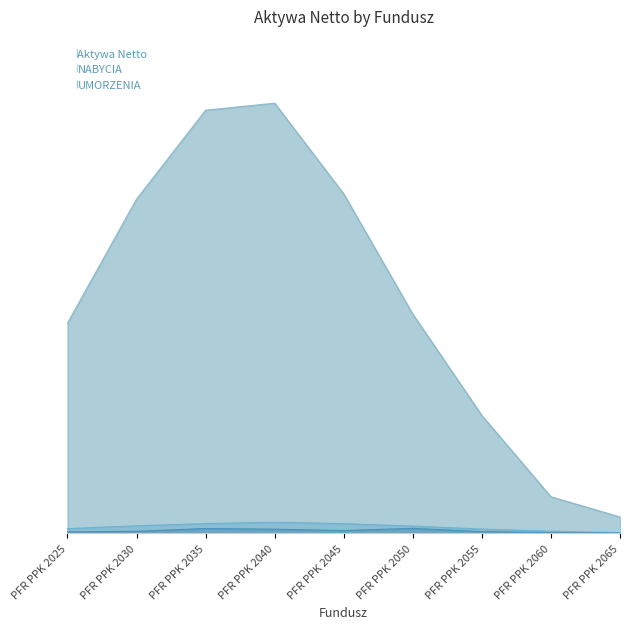

What is the difference between the NABYCIA values at PFR PPK 2025 and PFR PPK 2035?

373579.3